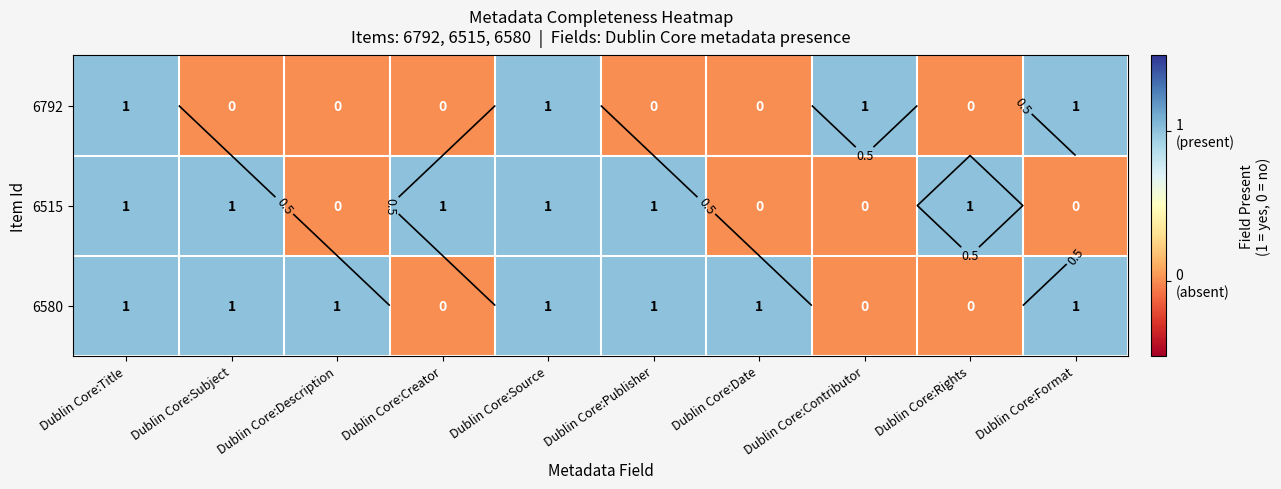

The 6792 series shows 0 at Dublin Core:Subject. True or false?

True